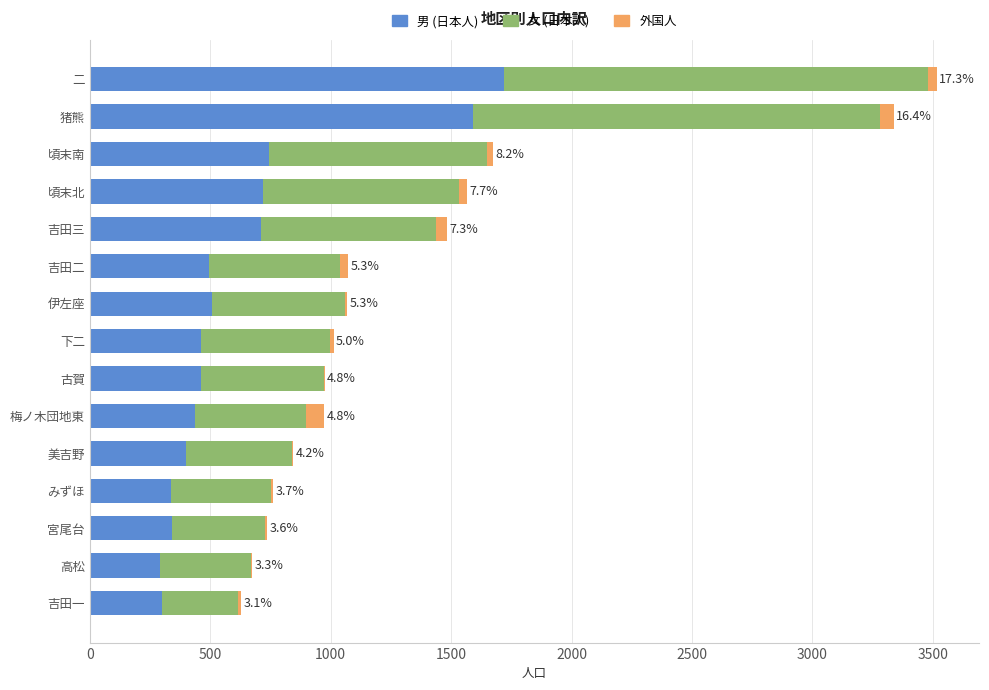

Which category has the highest value in the 男 (日本人) series?

二